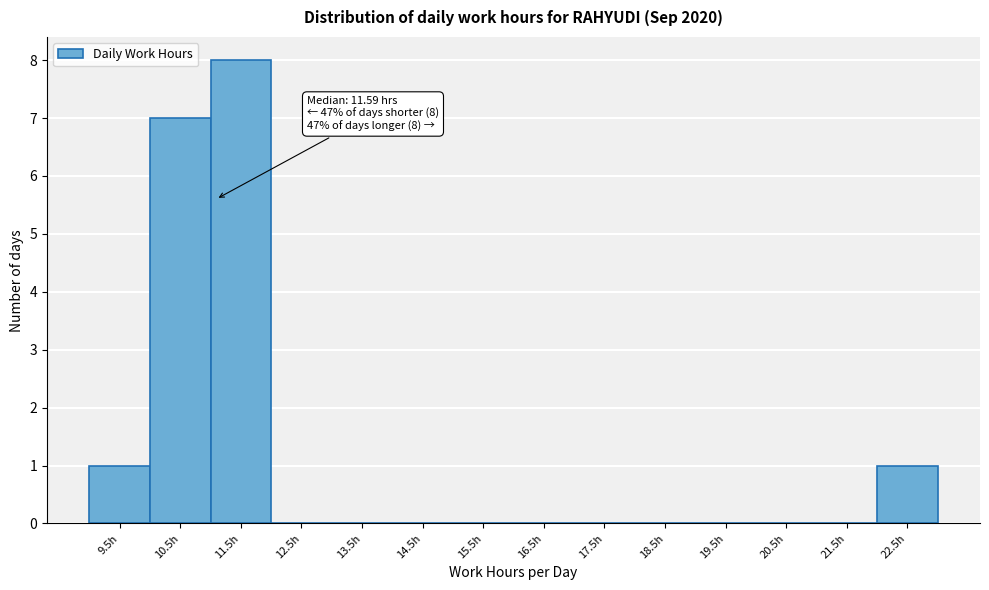

Reading right to left, transcribe all the data shown in this chart.

22.5h=1	21.5h=0	20.5h=0	19.5h=0	18.5h=0	17.5h=0	16.5h=0	15.5h=0	14.5h=0	13.5h=0	12.5h=0	11.5h=8	10.5h=7	9.5h=1